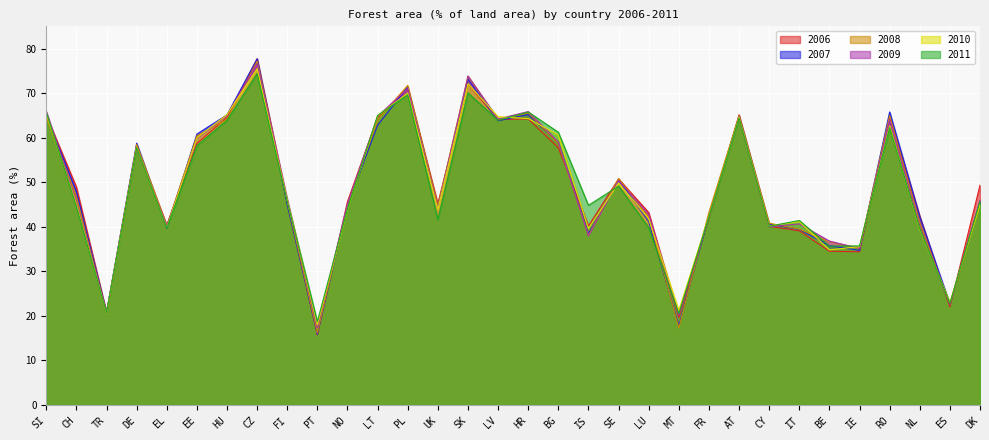

In 2009, how many points are lower than both neighbors (excluding endpoints)?

10